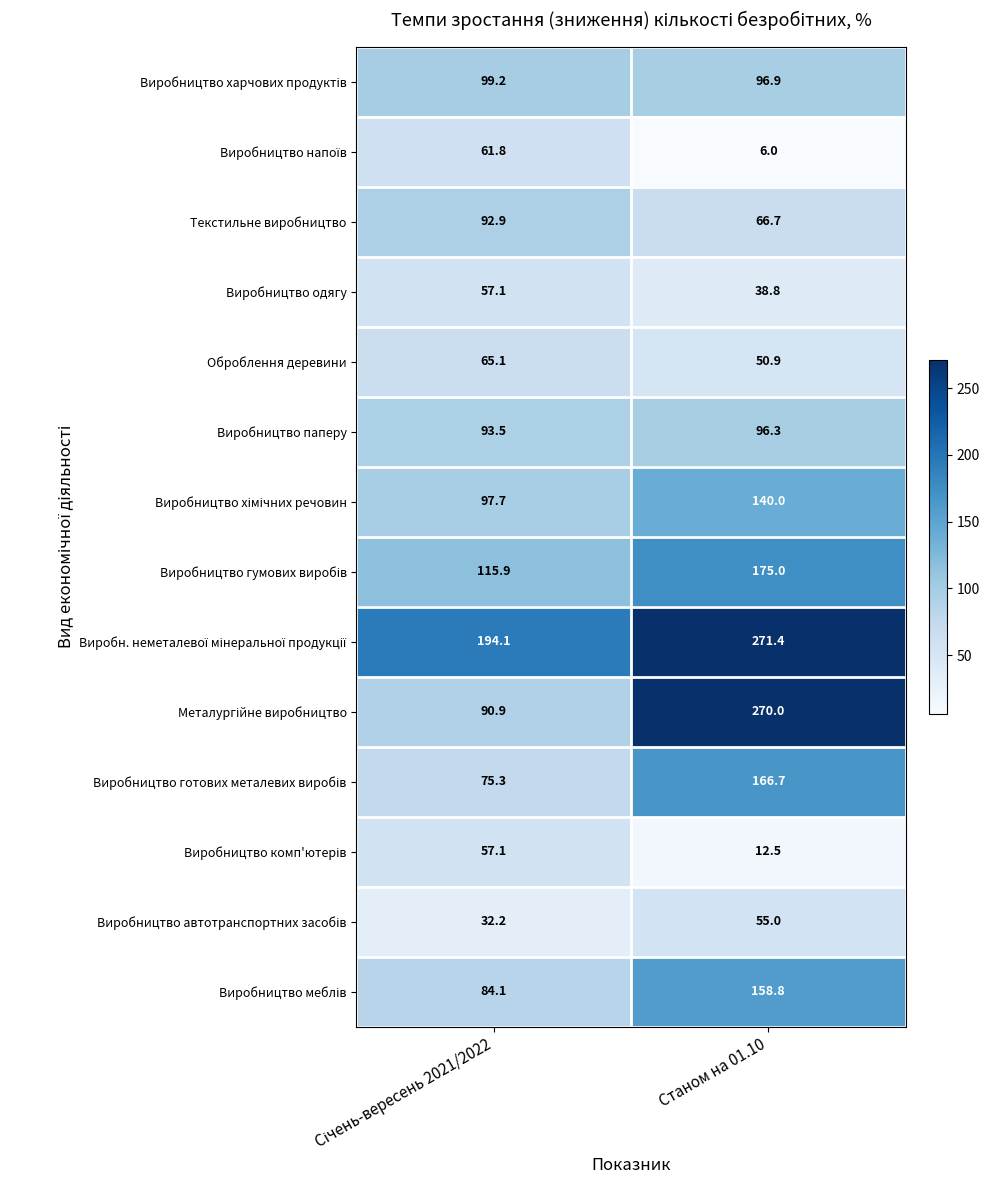

What is the average value of the Текстильне виробництво series?

79.8